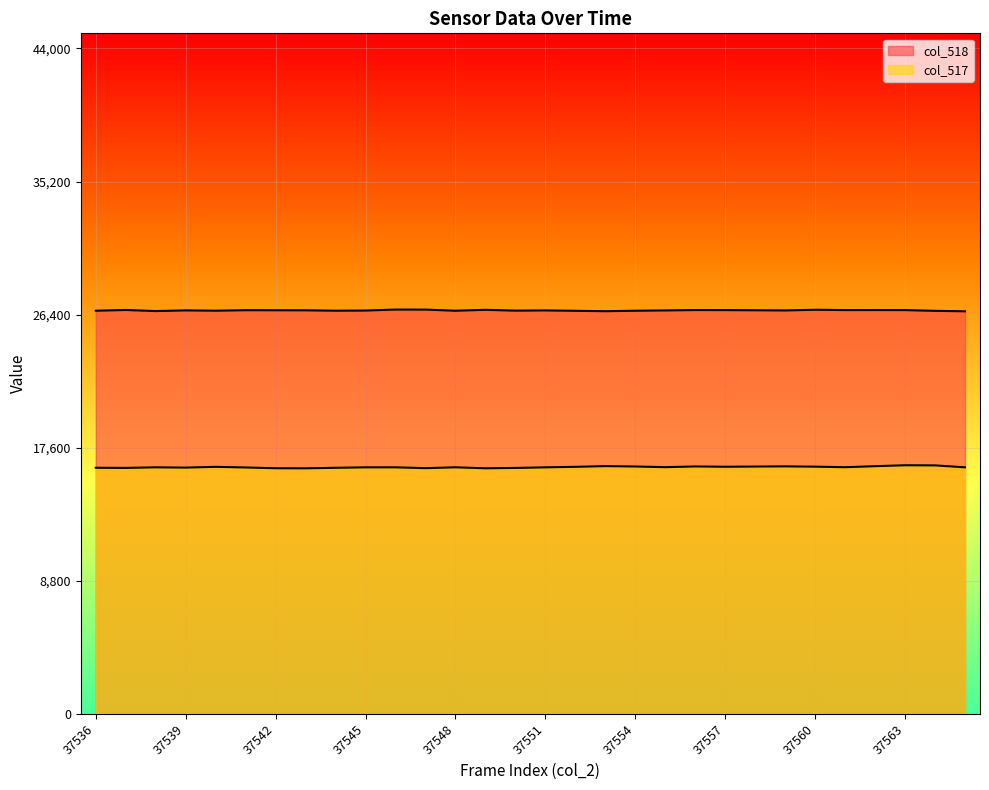

Is the value of col_518 at 37537 greater than the value of col_517 at 37539?

Yes